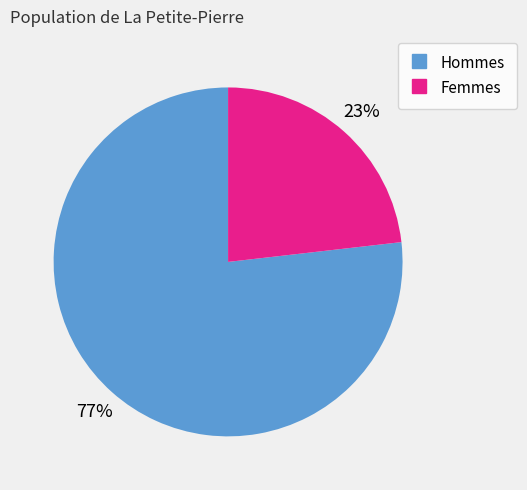

To the nearest percent, what is the average slice percentage?

50%